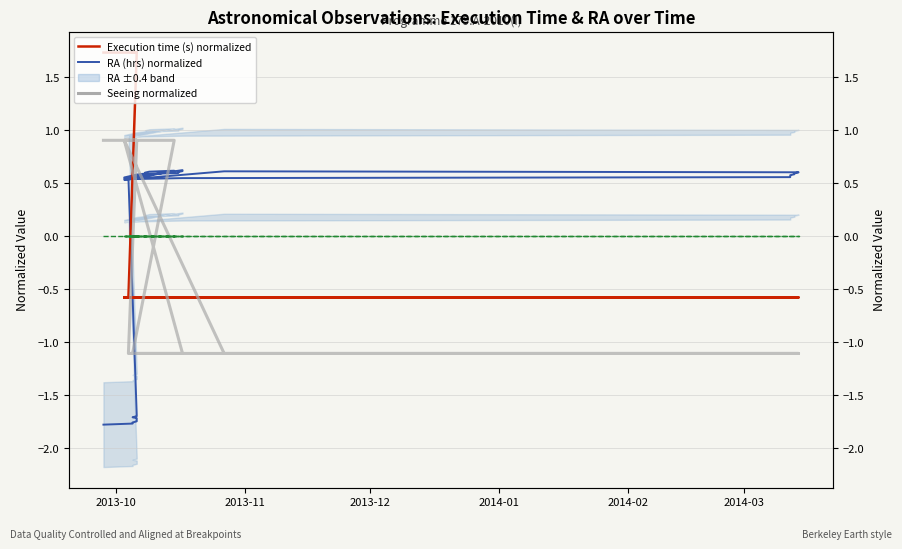

Does the chart have visible grid lines?

Yes